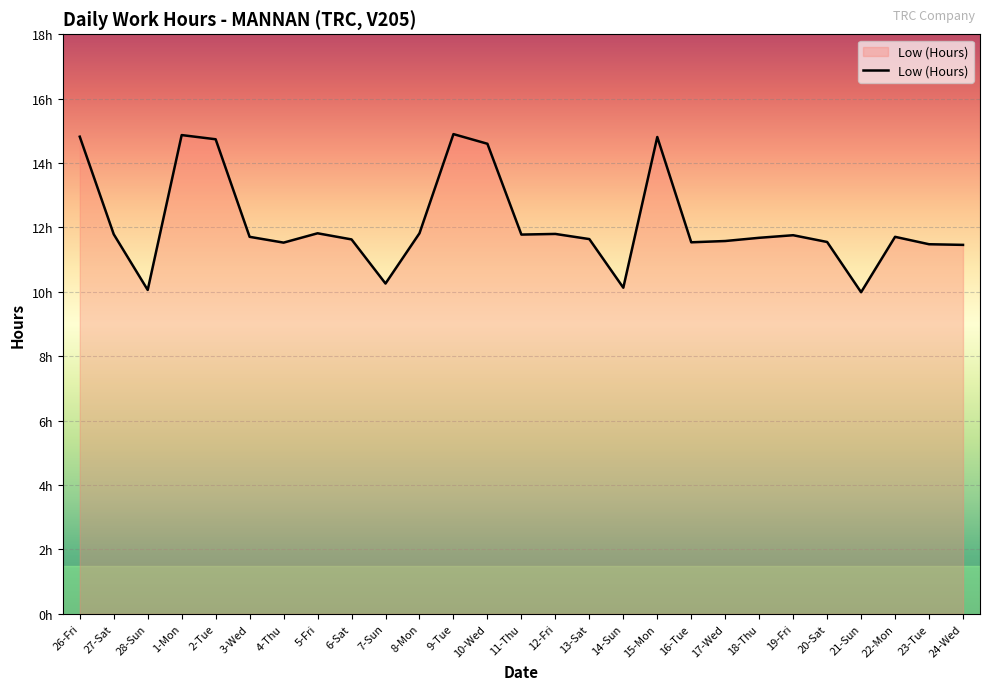

Rank the categories by value from highest to lowest.

9-Tue, 1-Mon, 26-Fri, 15-Mon, 2-Tue, 10-Wed, 5-Fri, 8-Mon, 12-Fri, 27-Sat, 11-Thu, 19-Fri, 3-Wed, 22-Mon, 18-Thu, 13-Sat, 6-Sat, 17-Wed, 20-Sat, 16-Tue, 4-Thu, 23-Tue, 24-Wed, 7-Sun, 14-Sun, 28-Sun, 21-Sun